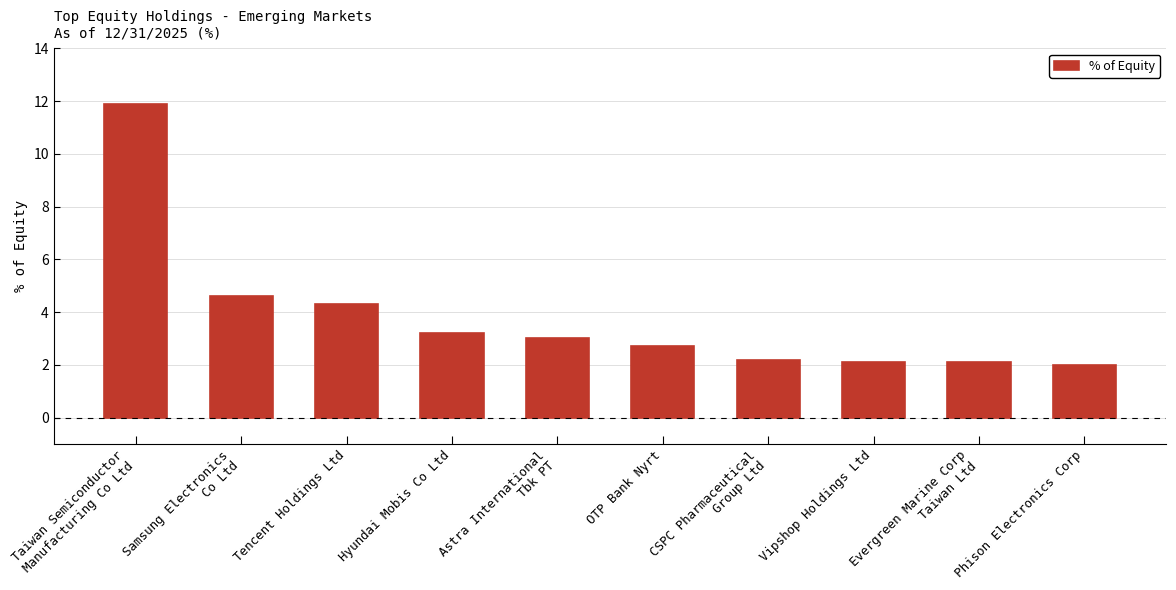

Reading left to right, what are all the values shown in this chart?

Taiwan Semiconductor
Manufacturing Co Ltd=11.9	Samsung Electronics
Co Ltd=4.6	Tencent Holdings Ltd=4.3	Hyundai Mobis Co Ltd=3.2	Astra International
Tbk PT=3.0	OTP Bank Nyrt=2.7	CSPC Pharmaceutical
Group Ltd=2.2	Vipshop Holdings Ltd=2.1	Evergreen Marine Corp
Taiwan Ltd=2.1	Phison Electronics Corp=2.0